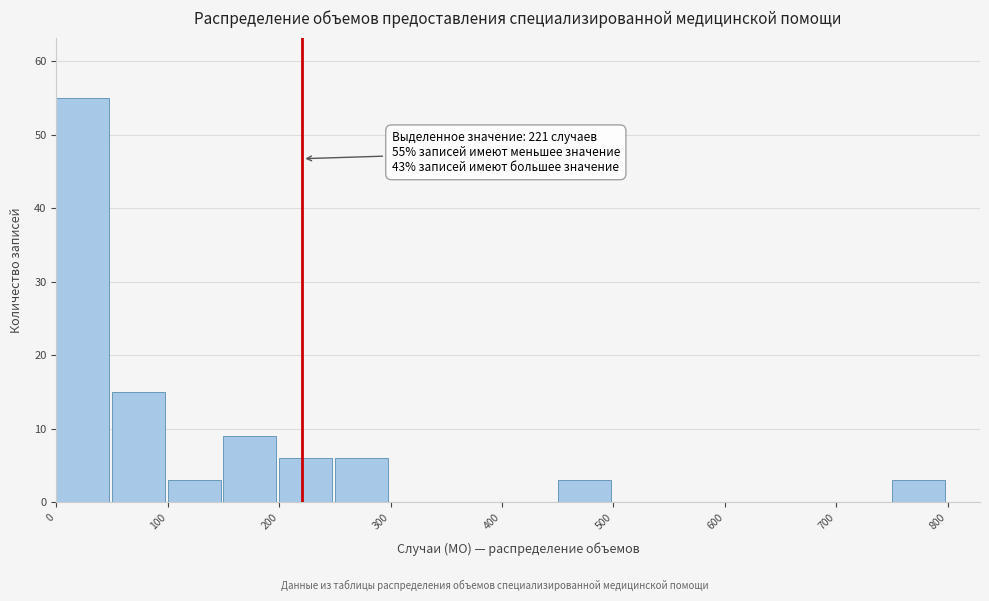

Over which range of the x-axis is the bar tallest?

0 to 50